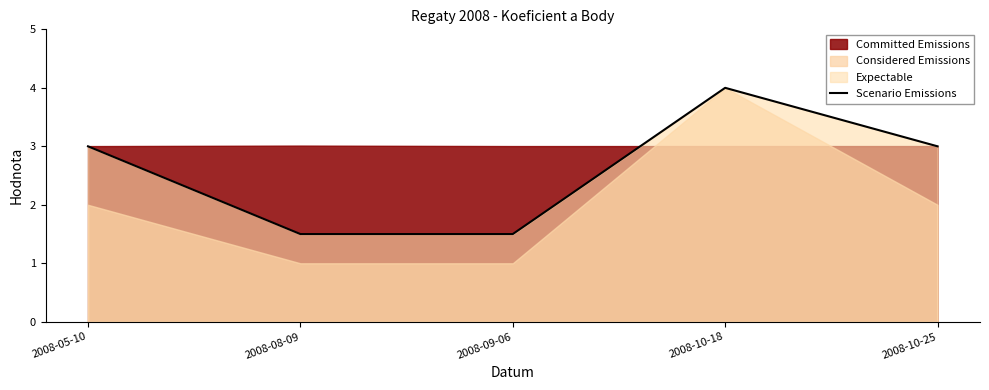

At which label does the data first exceed 3?

2008-10-18